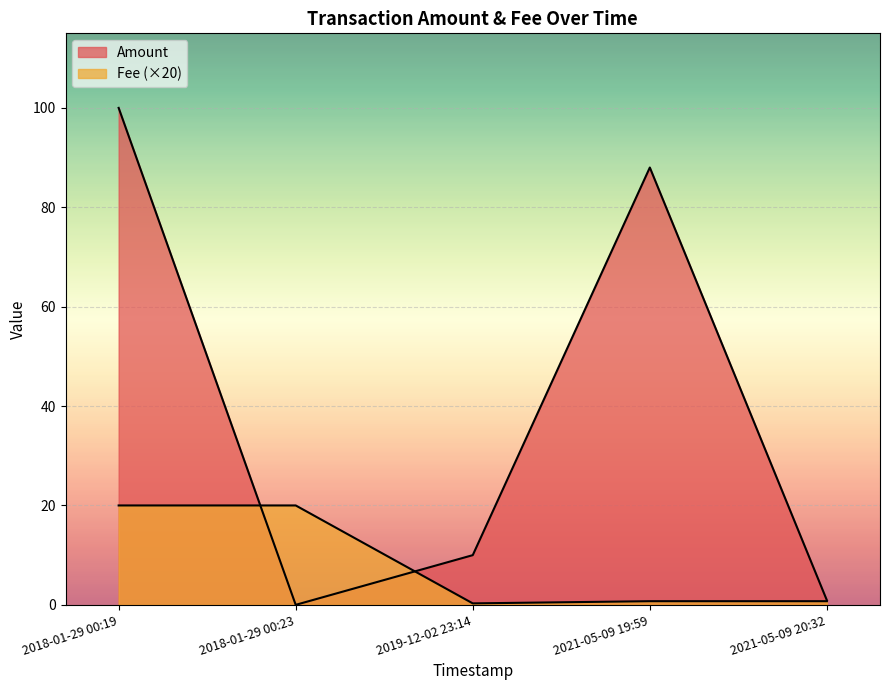

Reading left to right, list all the values displayed in this chart.

Amount: 2021-05-09 20:32=0.9	2021-05-09 19:59=88.0	2019-12-02 23:14=10.0	2018-01-29 00:23=0.0	2018-01-29 00:19=100.0
Fee: 2021-05-09 20:32=0.0	2021-05-09 19:59=0.0	2019-12-02 23:14=0.0	2018-01-29 00:23=1.0	2018-01-29 00:19=1.0